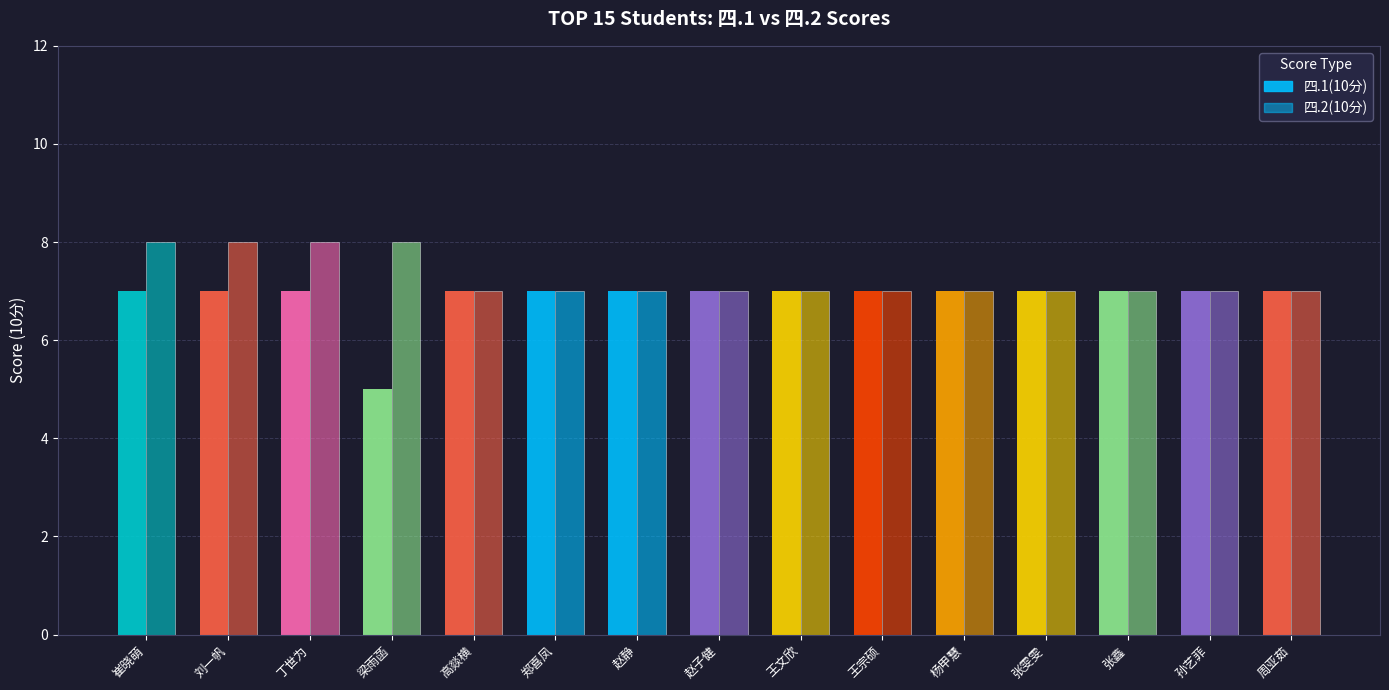

Reading left to right, transcribe all the data shown in this chart.

四.1(10分): 崔晓萌=7	刘一帆=7	丁世为=7	梁雨菡=5	高燚横=7	郑喜凤=7	赵静=7	赵子健=7	王文欣=7	王宗硕=7	杨甲慧=7	张雯雯=7	张鑫=7	孙艺菲=7	周亚茹=7
四.2(10分): 崔晓萌=8	刘一帆=8	丁世为=8	梁雨菡=8	高燚横=7	郑喜凤=7	赵静=7	赵子健=7	王文欣=7	王宗硕=7	杨甲慧=7	张雯雯=7	张鑫=7	孙艺菲=7	周亚茹=7